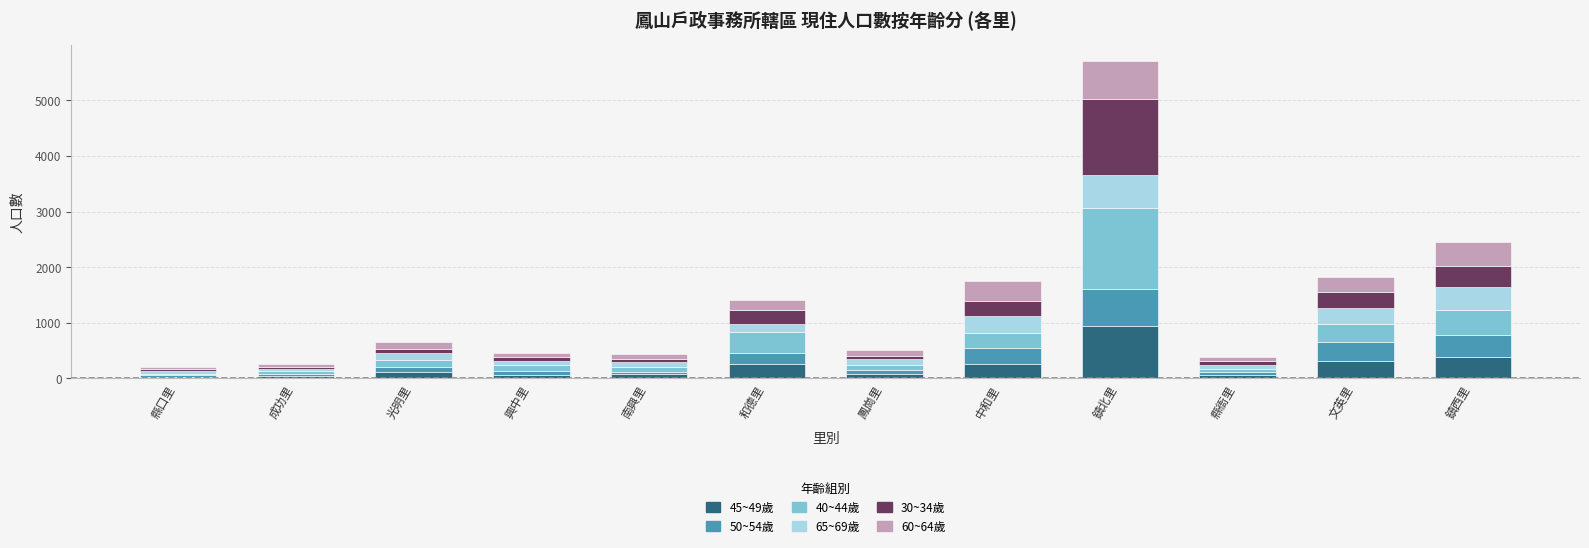

What are all the series names shown in the legend?

45~49歲, 50~54歲, 40~44歲, 65~69歲, 30~34歲, 60~64歲